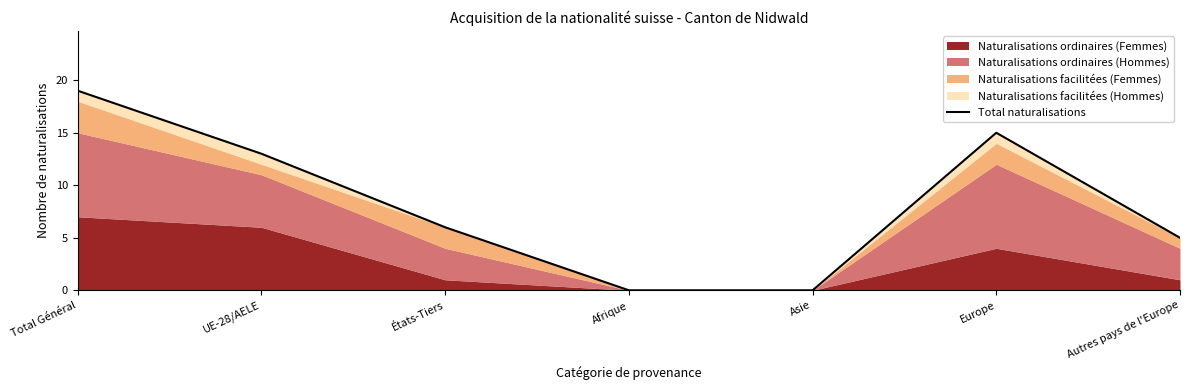

What is the sum of all values?

58